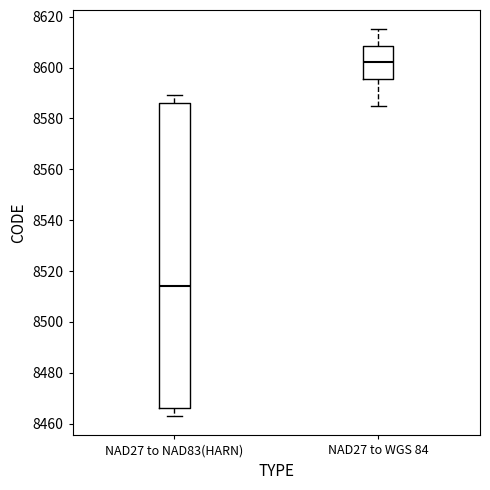

Which box's median line is the lowest?

NAD27 to NAD83(HARN)